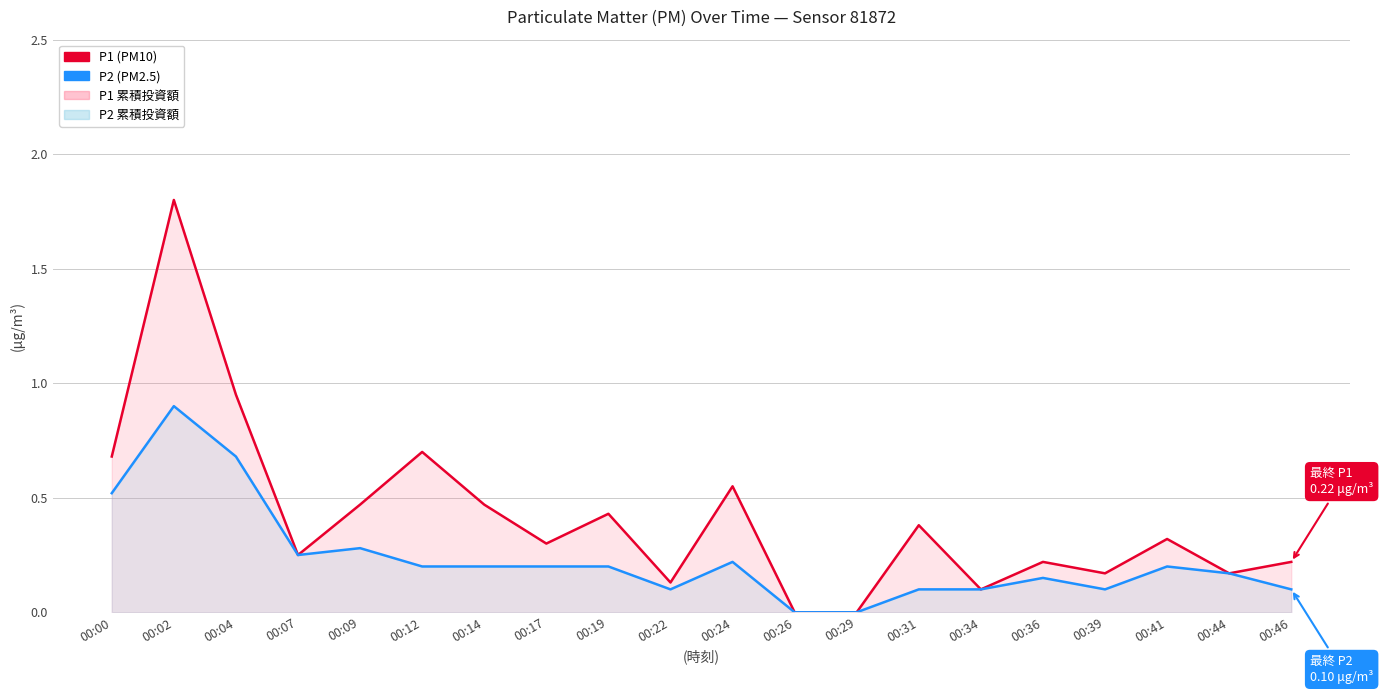

Between 00:44 and 00:22, which is larger?

00:44